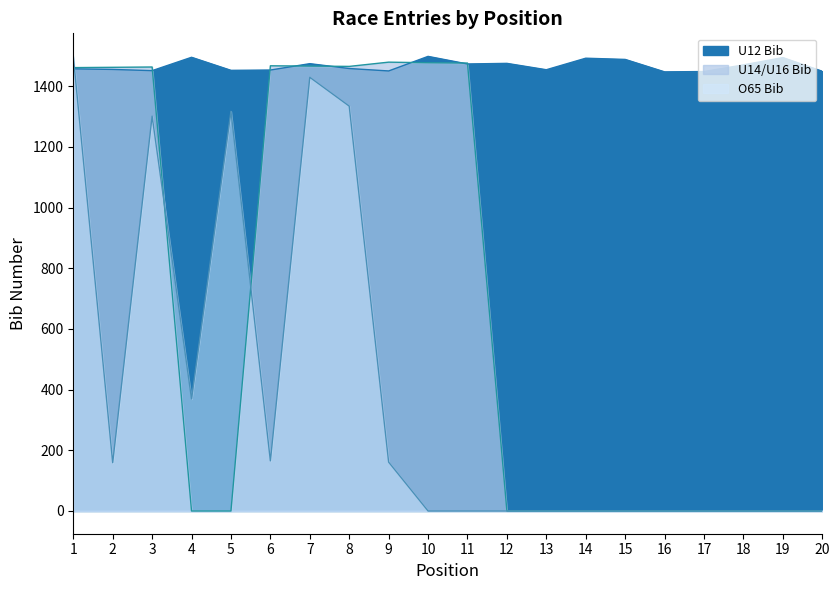

Reading right to left, transcribe all the data shown in this chart.

U12 Bib: 20=1449	19=1494	18=1470	17=1448	16=1447	15=1488	14=1492	13=1454	12=1475	11=1473	10=1498	9=1450	8=1458	7=1474	6=1453	5=1452	4=1495	3=1451	2=1455	1=1457
U14/U16 Bib: 20=0	19=0	18=0	17=0	16=0	15=0	14=0	13=0	12=0	11=1476	10=1477	9=1479	8=1465	7=1466	6=1467	5=0	4=0	3=1463	2=1462	1=1461
O65 Bib: 20=0	19=0	18=0	17=0	16=0	15=0	14=0	13=0	12=0	11=0	10=0	9=161	8=1334	7=1429	6=165	5=1317	4=369	3=1301	2=159	1=1499